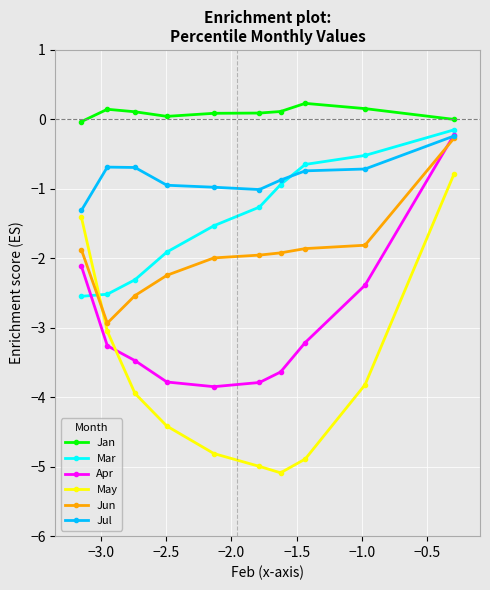

True or false: Jan and Apr intersect in this chart.

False